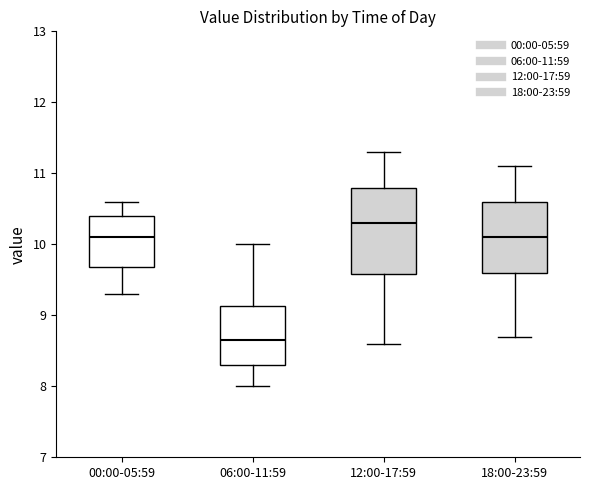

Reading left to right, read every box against the y-axis: the position of its median line, the range the box covers, and the ends of its whiskers. The values are not printed on the chart, so give them approximately, as read against the axis.

00:00-05:59: median 10.1, box 9.7 to 10.4, whiskers 9.3 to 10.6
06:00-11:59: median 8.7, box 8.3 to 9.1, whiskers 8.0 to 10.0
12:00-17:59: median 10.3, box 9.6 to 10.8, whiskers 8.6 to 11.3
18:00-23:59: median 10.1, box 9.6 to 10.6, whiskers 8.7 to 11.1